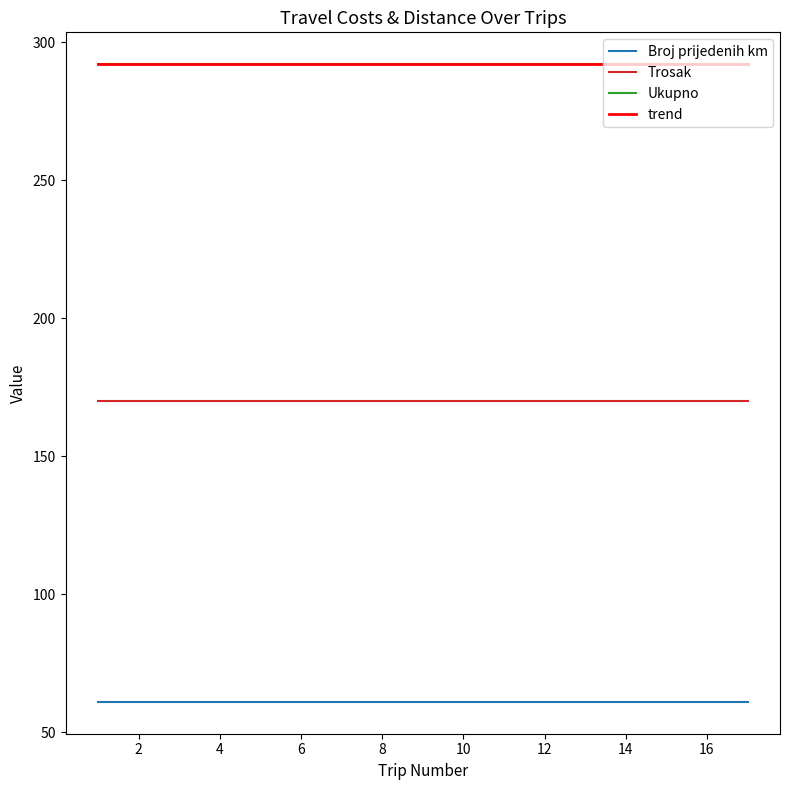

True or false: Broj prijedenih km has more than 2 interior local peaks.

False